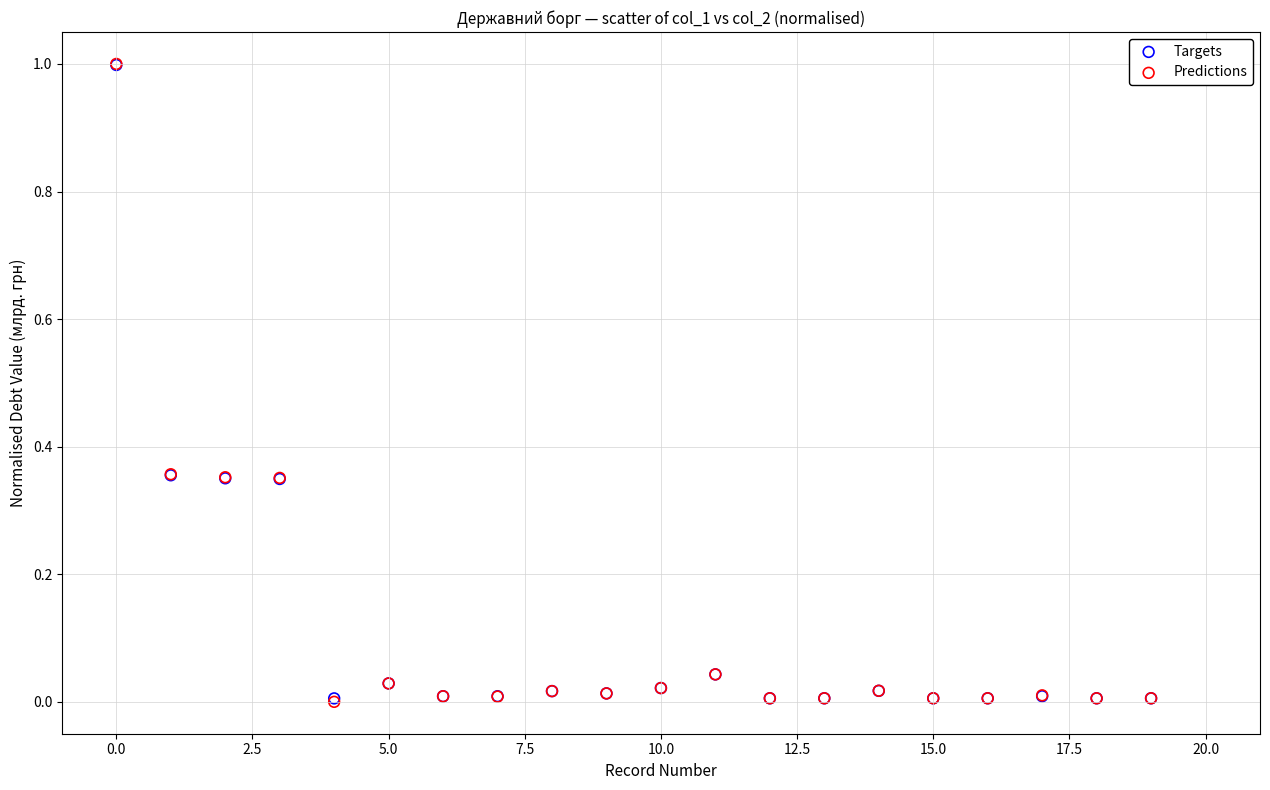

What are all the series names shown in the legend?

Targets, Predictions